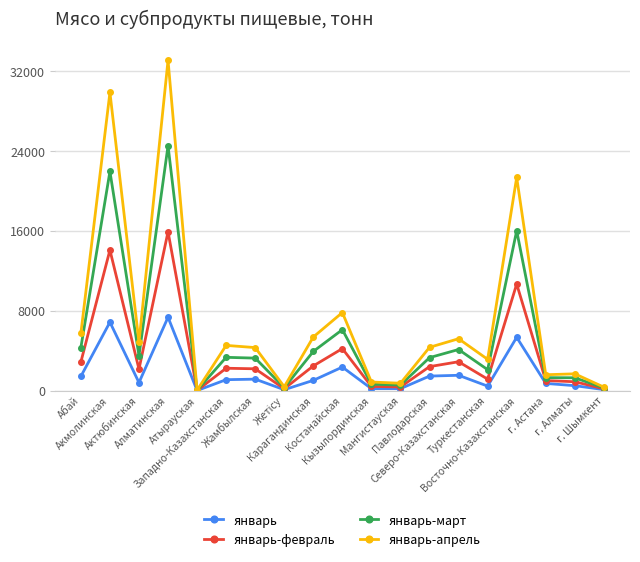

What is the maximum value shown in the chart?

33110